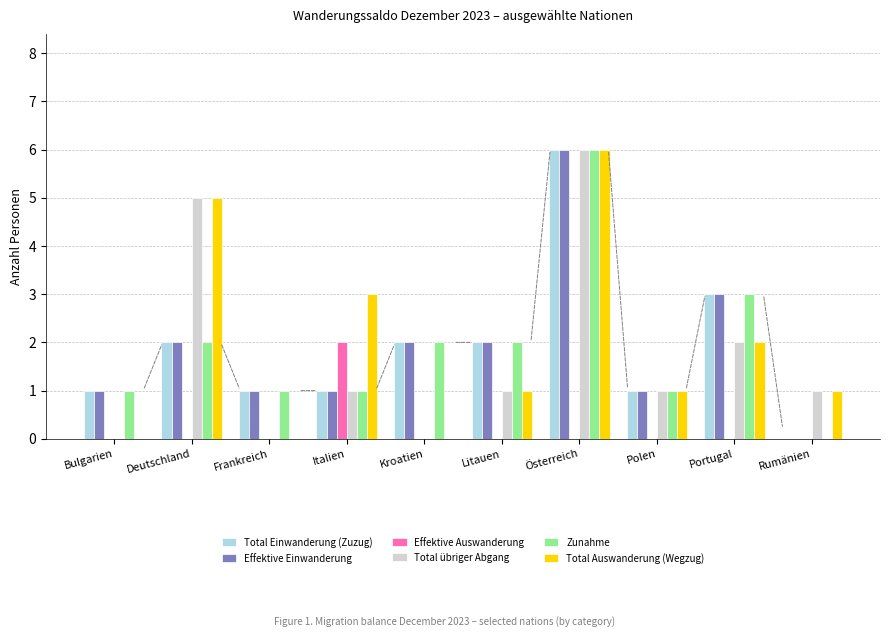

Reading right to left, what are all the values shown in this chart?

Total Einwanderung (Zuzug): Rumänien=0	Portugal=3	Polen=1	Österreich=6	Litauen=2	Kroatien=2	Italien=1	Frankreich=1	Deutschland=2	Bulgarien=1
Effektive Einwanderung: Rumänien=0	Portugal=3	Polen=1	Österreich=6	Litauen=2	Kroatien=2	Italien=1	Frankreich=1	Deutschland=2	Bulgarien=1
Effektive Auswanderung: Rumänien=0	Portugal=0	Polen=0	Österreich=0	Litauen=0	Kroatien=0	Italien=2	Frankreich=0	Deutschland=0	Bulgarien=0
Total übriger Abgang: Rumänien=1	Portugal=2	Polen=1	Österreich=6	Litauen=1	Kroatien=0	Italien=1	Frankreich=0	Deutschland=5	Bulgarien=0
Zunahme: Rumänien=0	Portugal=3	Polen=1	Österreich=6	Litauen=2	Kroatien=2	Italien=1	Frankreich=1	Deutschland=2	Bulgarien=1
Total Auswanderung (Wegzug): Rumänien=1	Portugal=2	Polen=1	Österreich=6	Litauen=1	Kroatien=0	Italien=3	Frankreich=0	Deutschland=5	Bulgarien=0